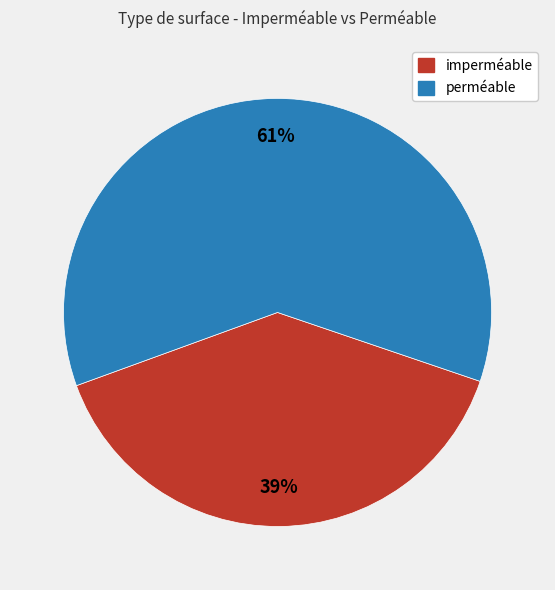

Count the number of slices in the pie.

2